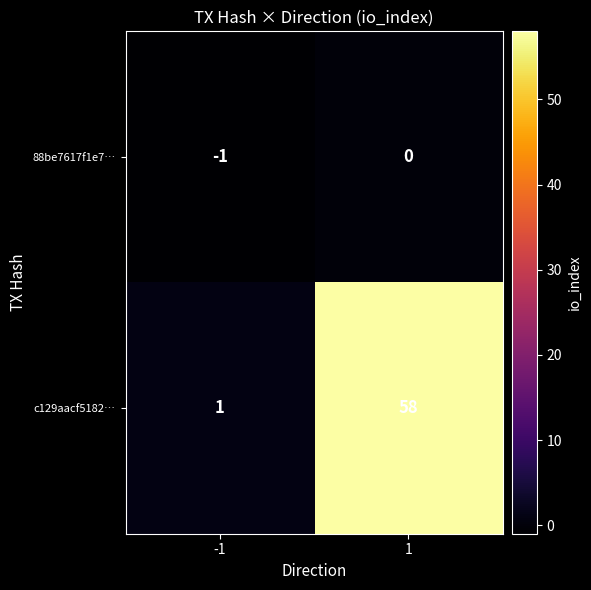

What is the approximate value of c129aacf5182… at 1, to the nearest 5?

60